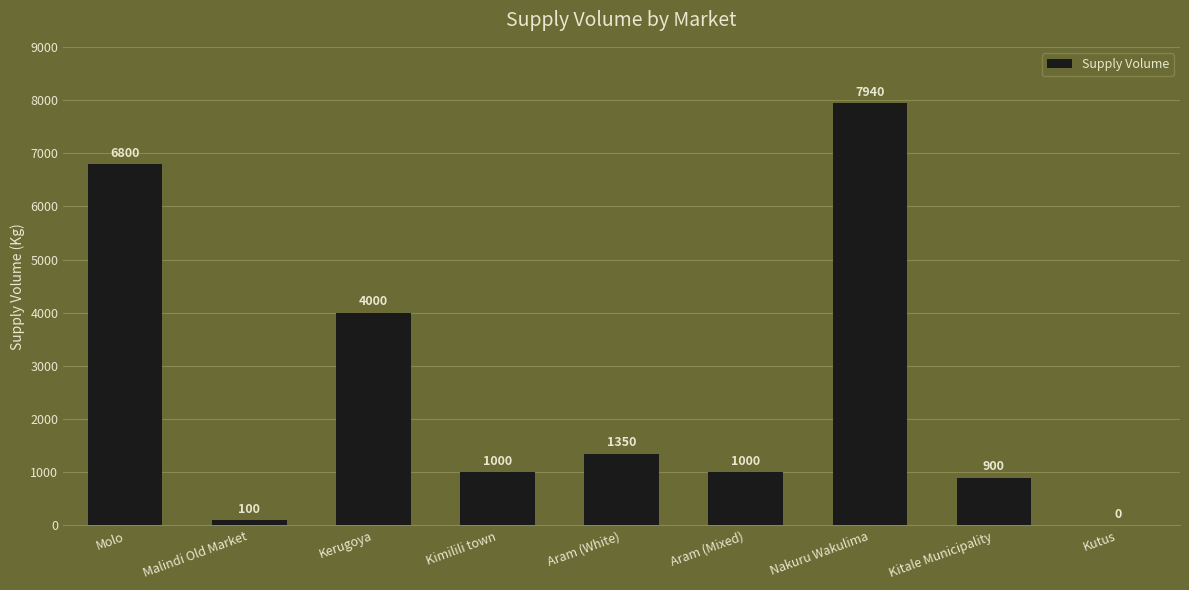

Approximately how many times larger is the value at Nakuru Wakulima compared to Kimilili town?

7.9